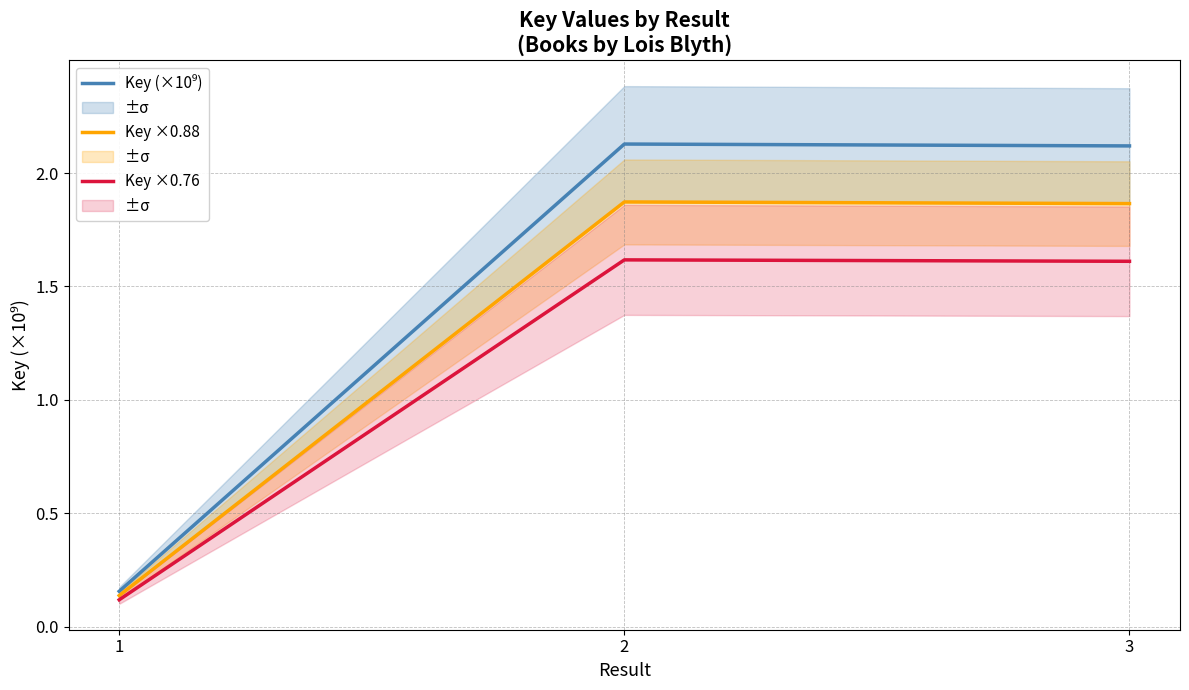

What is the minimum value shown in the chart?

0.1